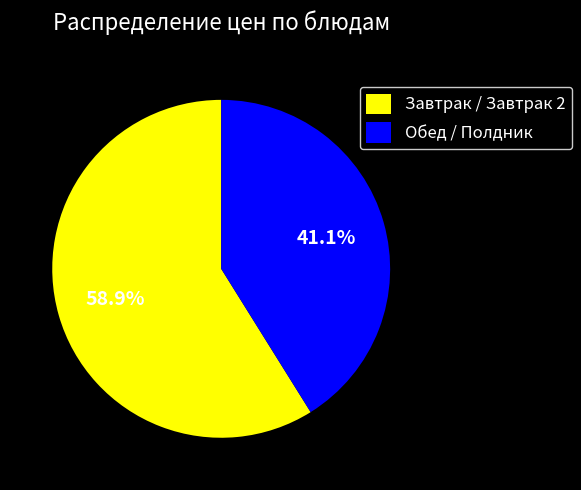

Count the number of slices in the pie.

2